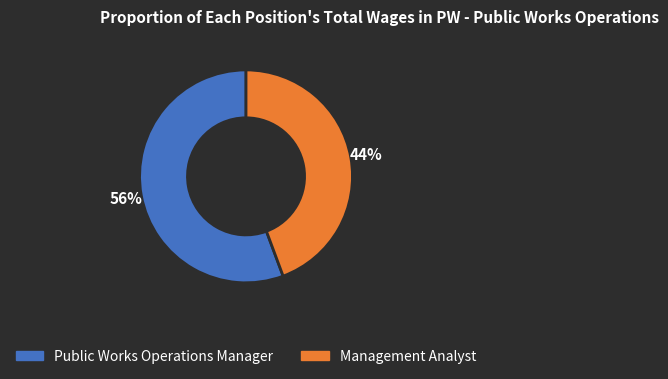

Which slice is the largest?

Public Works Operations Manager